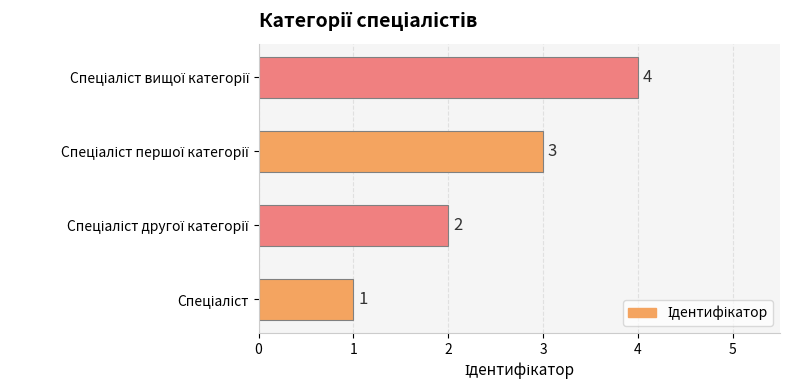

What is the sum of all values?

10